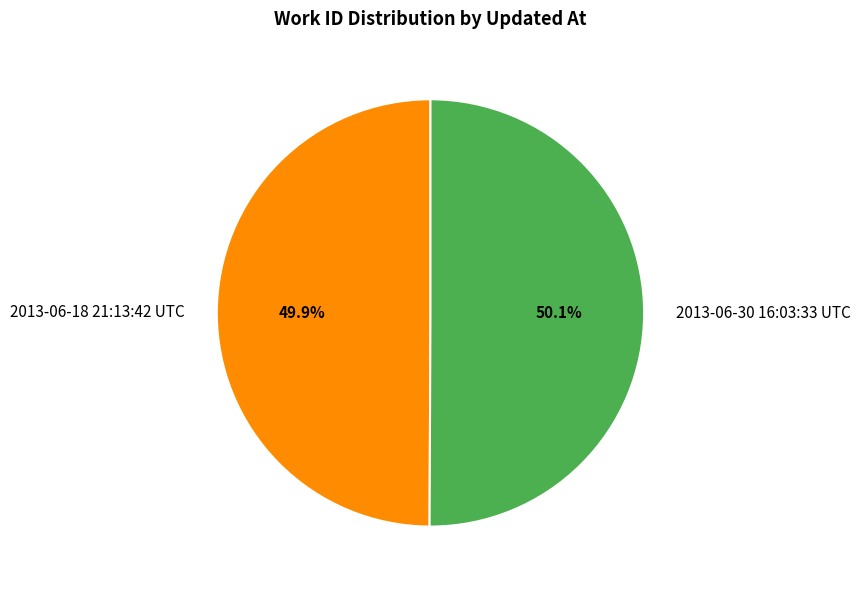

Does any single category account for the majority?

Yes